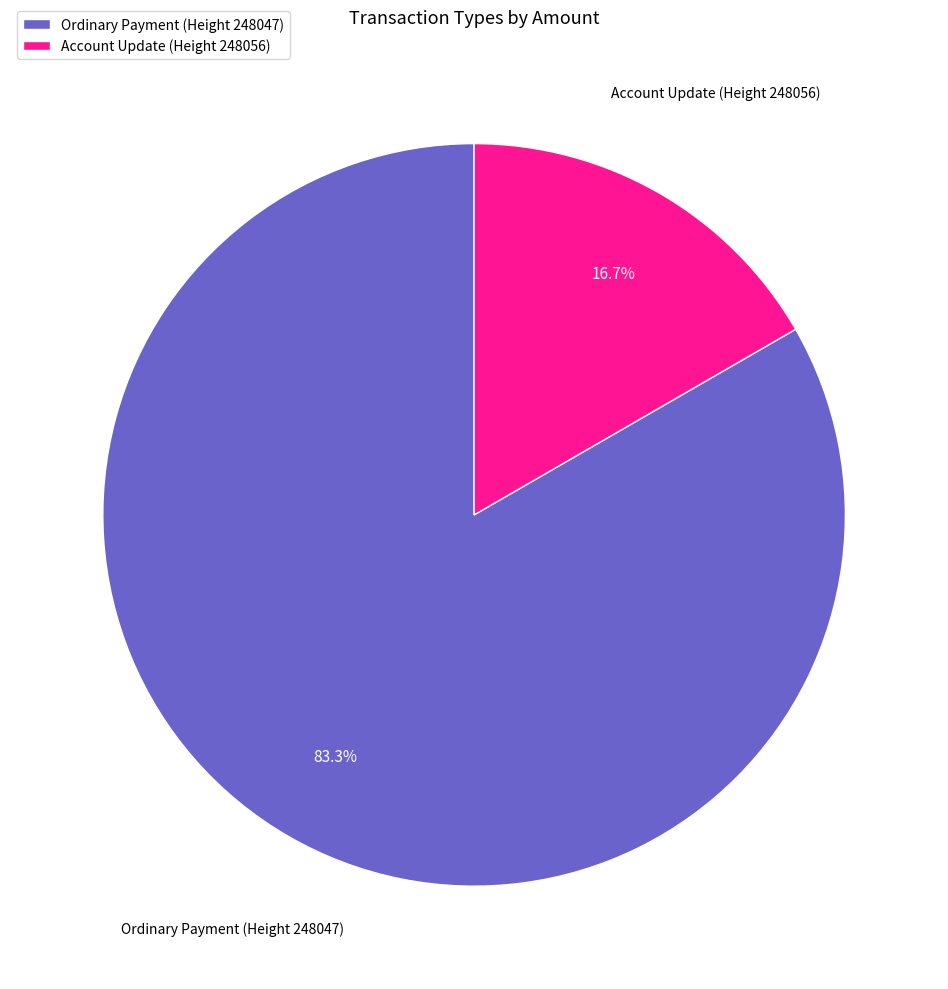

To the nearest percent, what portion does Ordinary Payment (Height 248047) represent?

83%